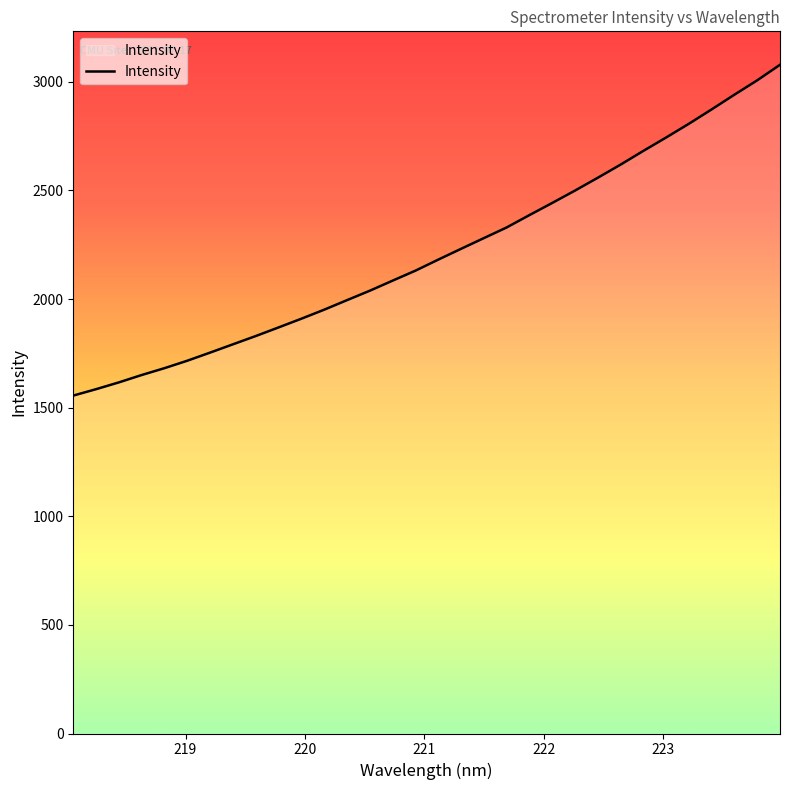

Count the number of categories in the chart.

32